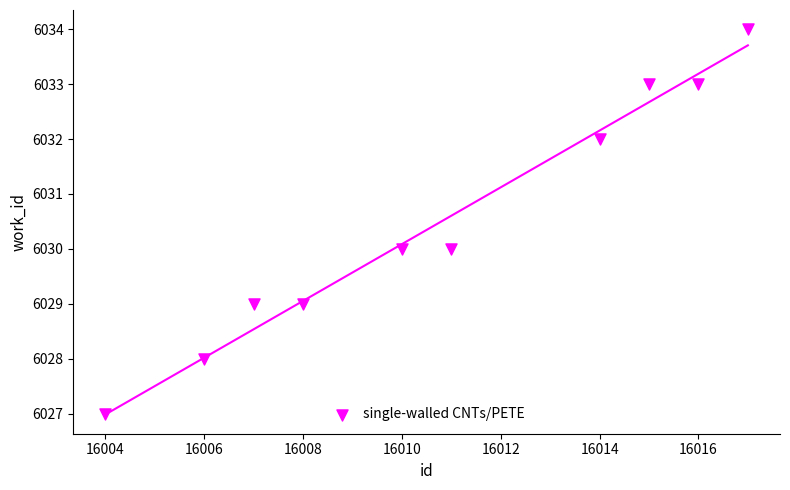

What is the range of Y values (max minus min)?

7